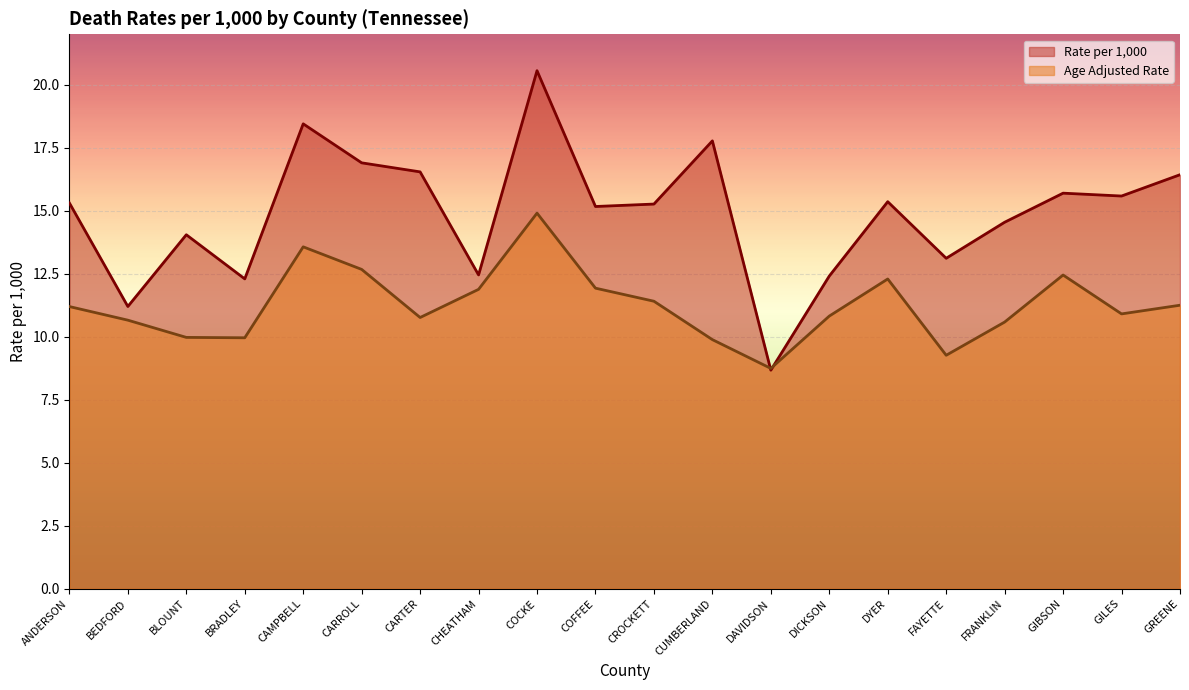

Where is the first local minimum for Rate per 1,000?

BEDFORD